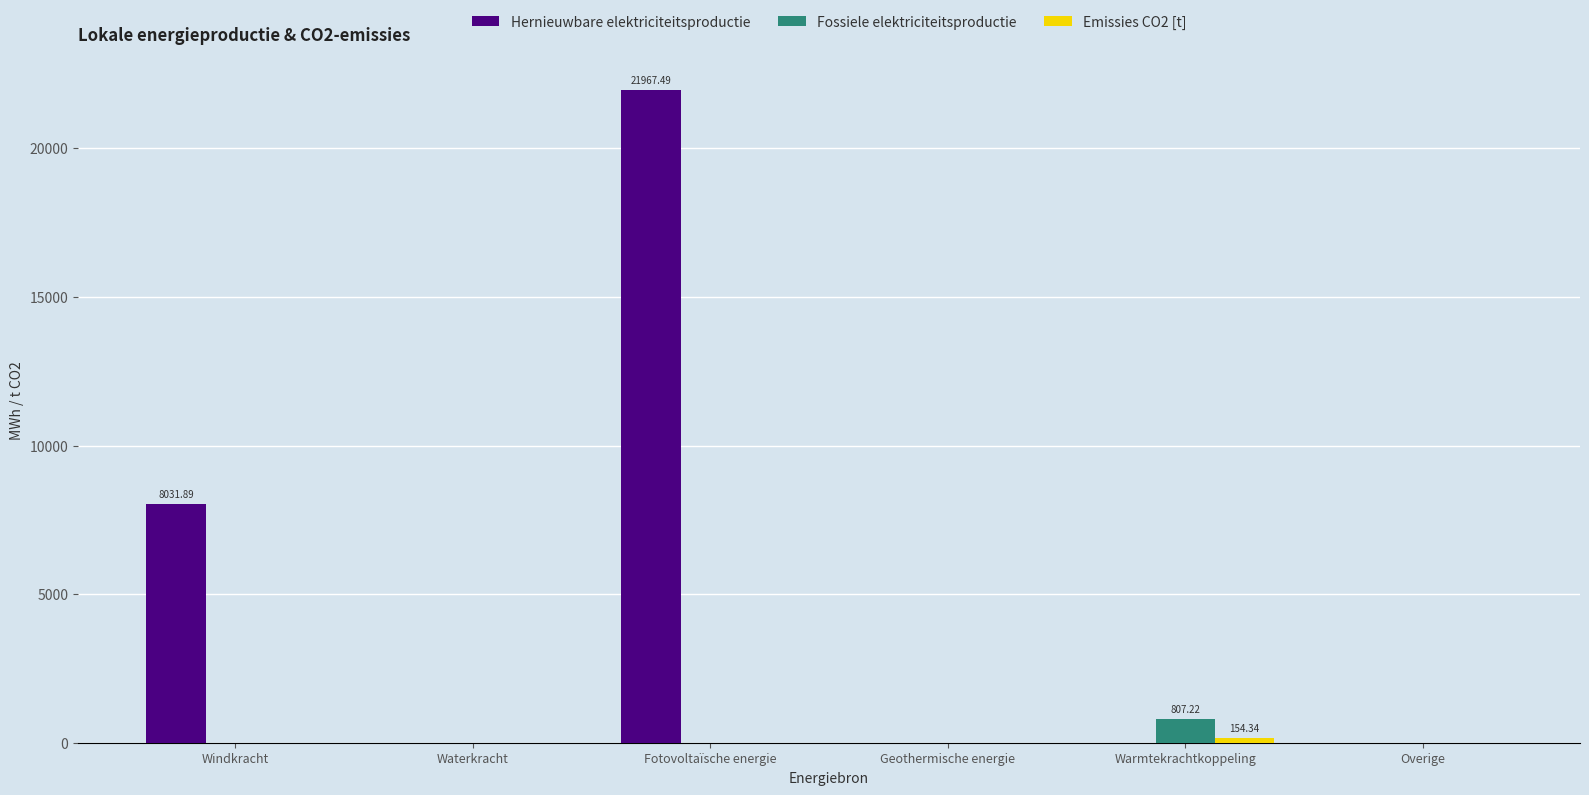

The Fossiele elektriciteitsproductie series shows 0.0 at Geothermische energie. True or false?

True